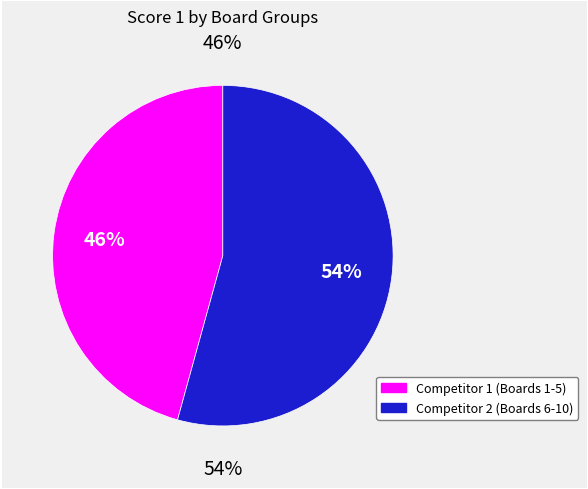

Is Board 8 the majority of the pie?

No